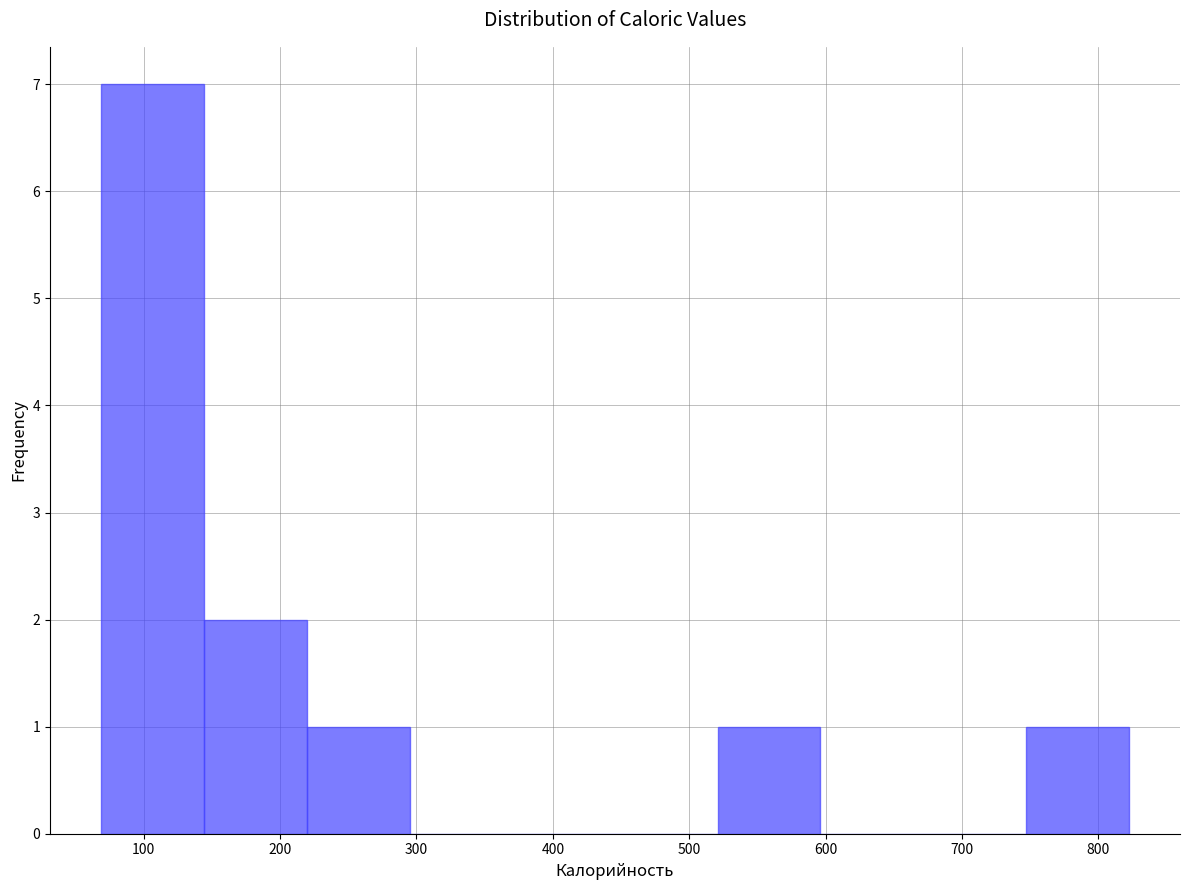

Reading left to right, list every bar in this chart as the range it spans on the x-axis followed by its height. Neither the bar edges nor the heights are printed on the chart, so give them approximately, as read against the axes.

70 to 140: 7
140 to 220: 2
220 to 290: 1
290 to 370: 0
370 to 450: 0
450 to 520: 0
520 to 600: 1
600 to 670: 0
670 to 750: 0
750 to 820: 1